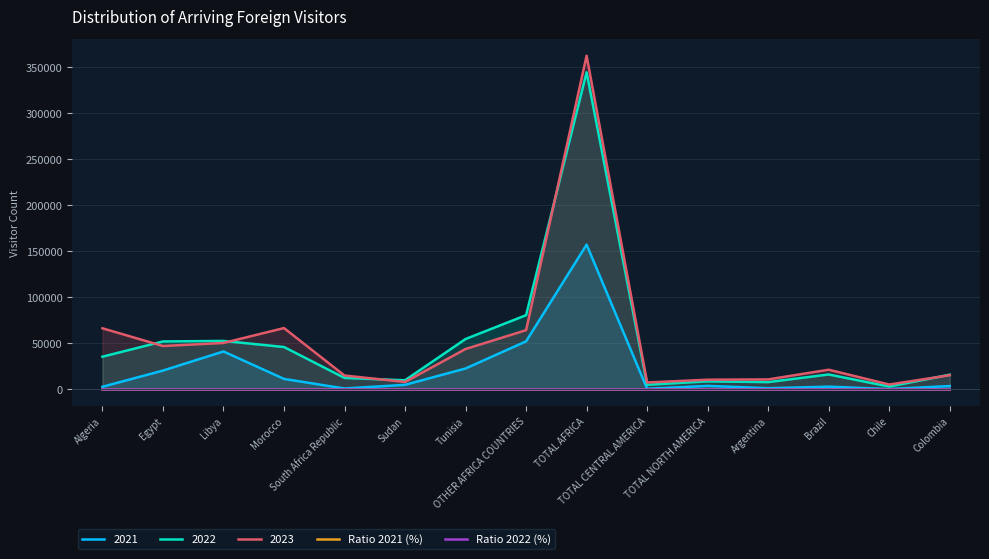

Which series has the largest range (max minus min)?

2023